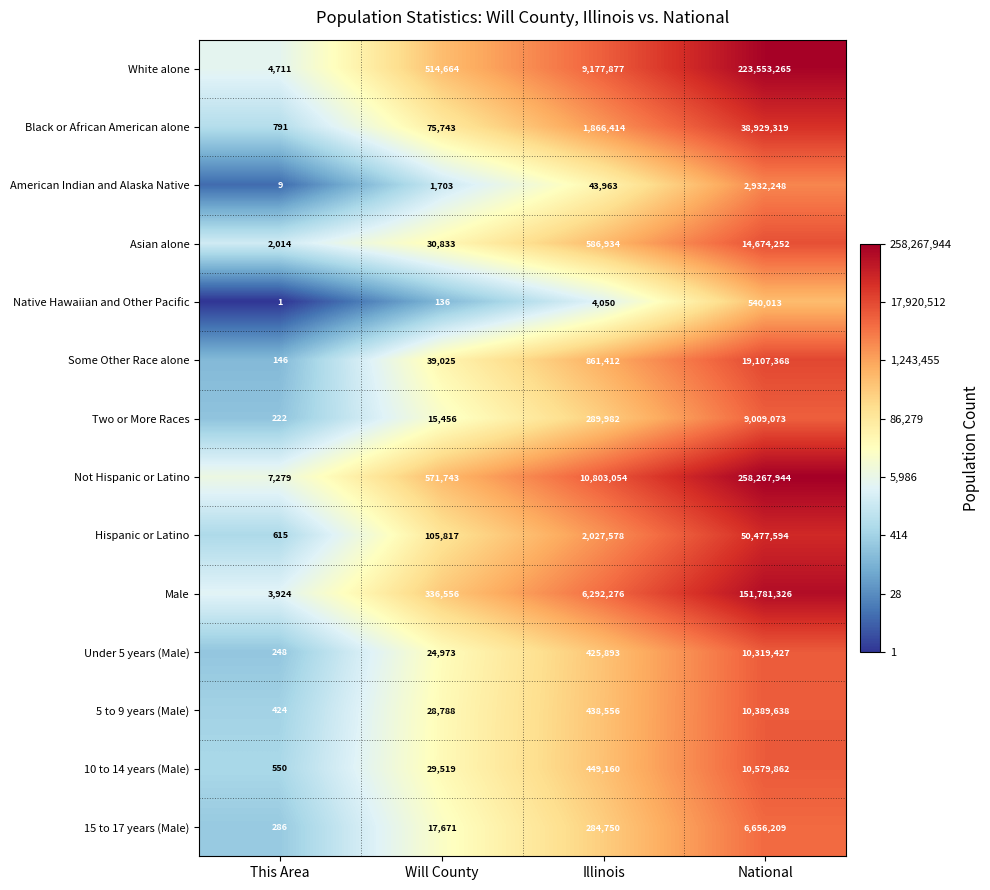

The Male series shows 206219 at Will County. True or false?

False